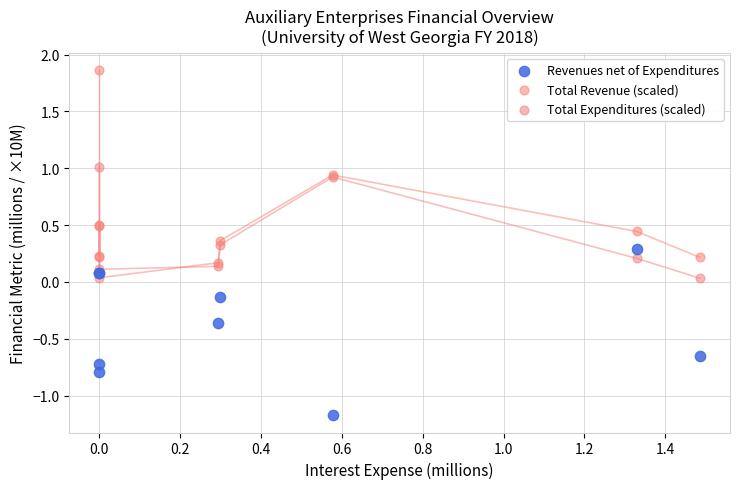

Which series contains the lowest Y value?

Revenues net of Expenditures